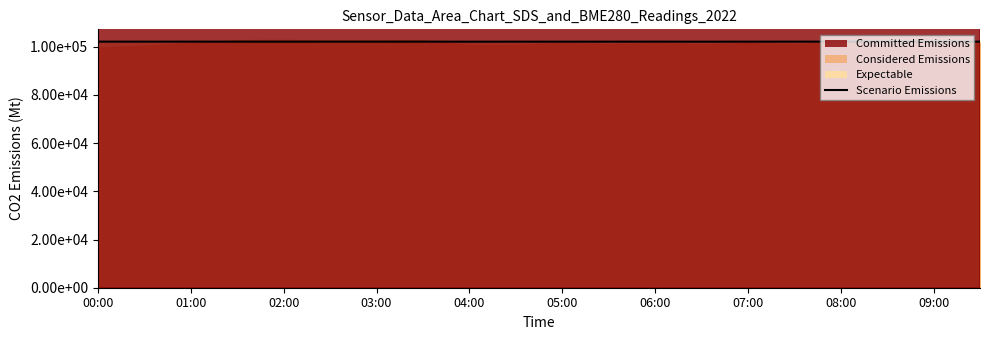

True or false: there are more than 2 points higher than both neighbors.

True